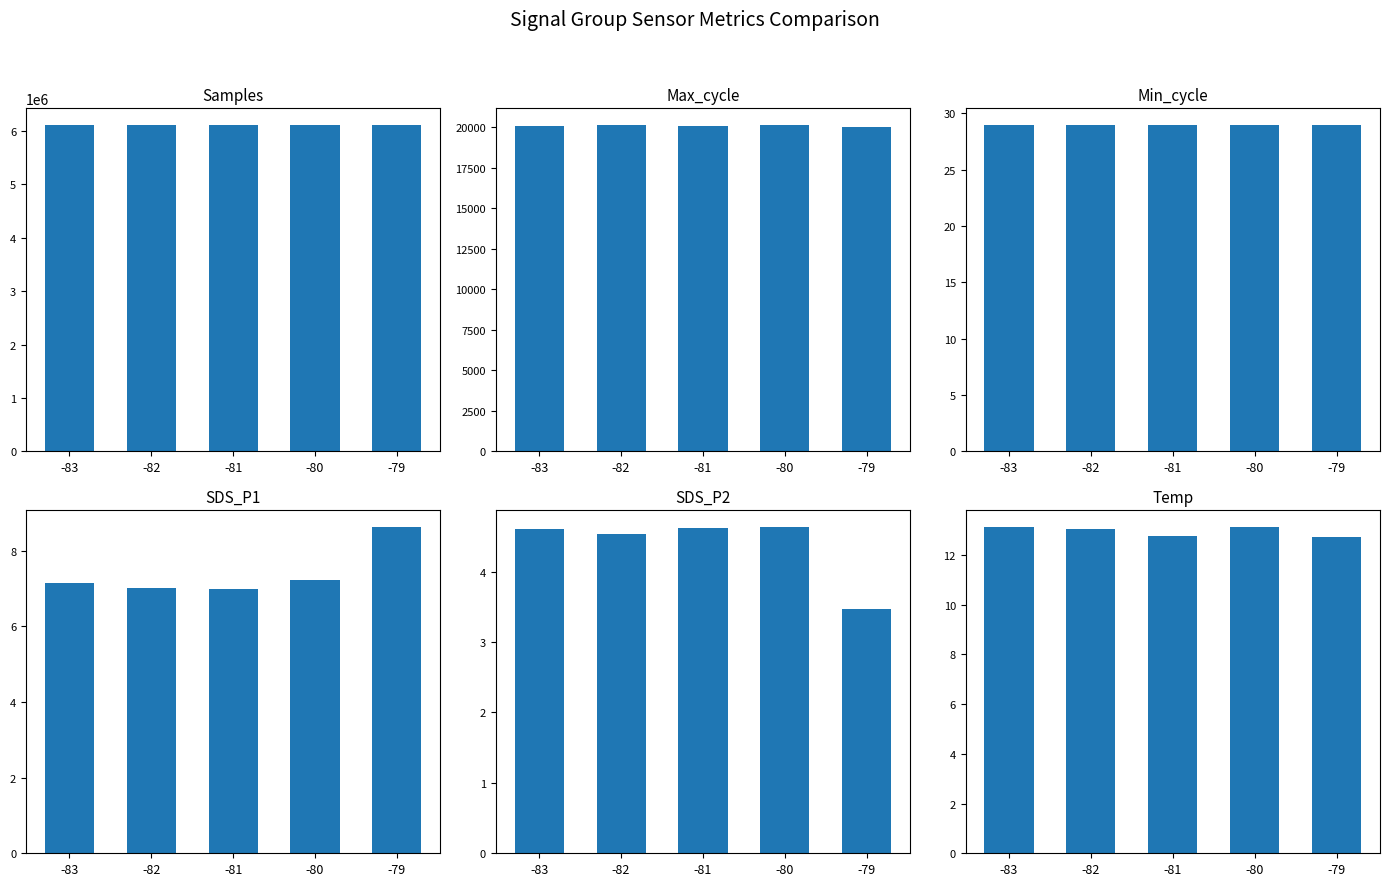

Which category has the highest value in the Min_cycle series?

-83